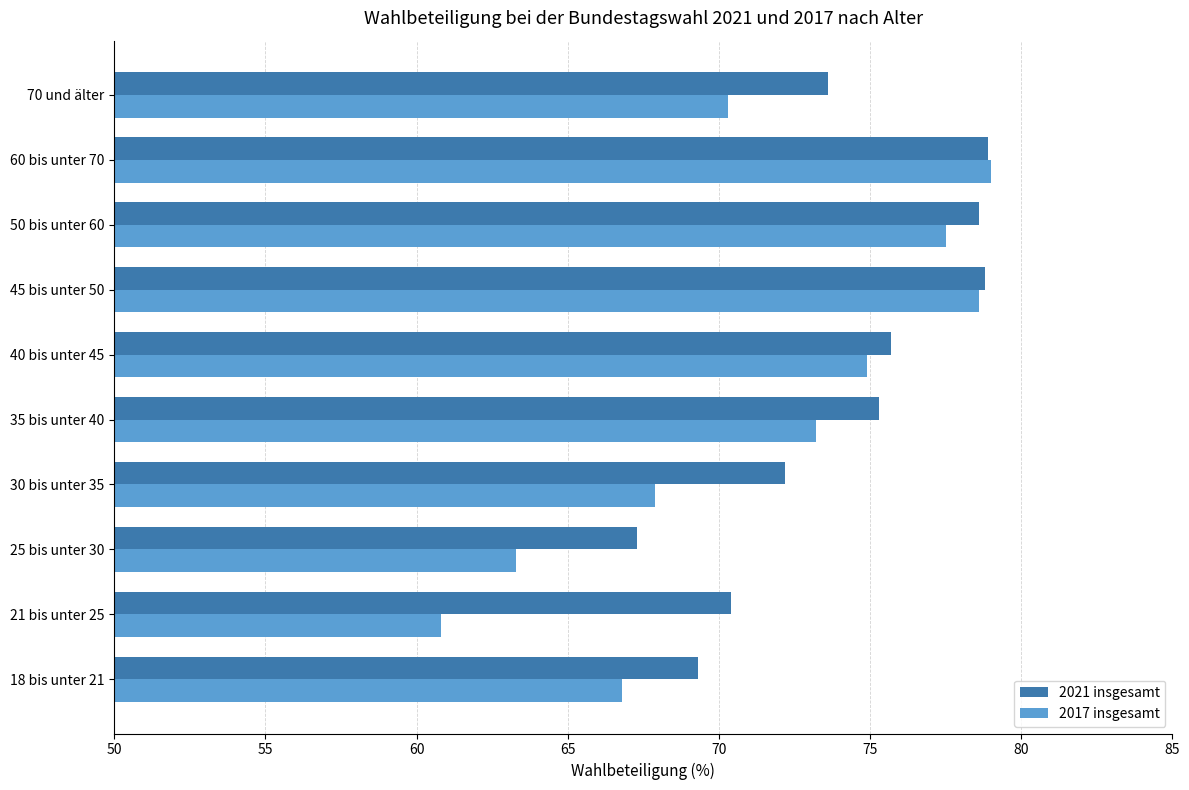

At 25 bis unter 30, list the series in order from smallest to largest.

2017 insgesamt, 2021 insgesamt